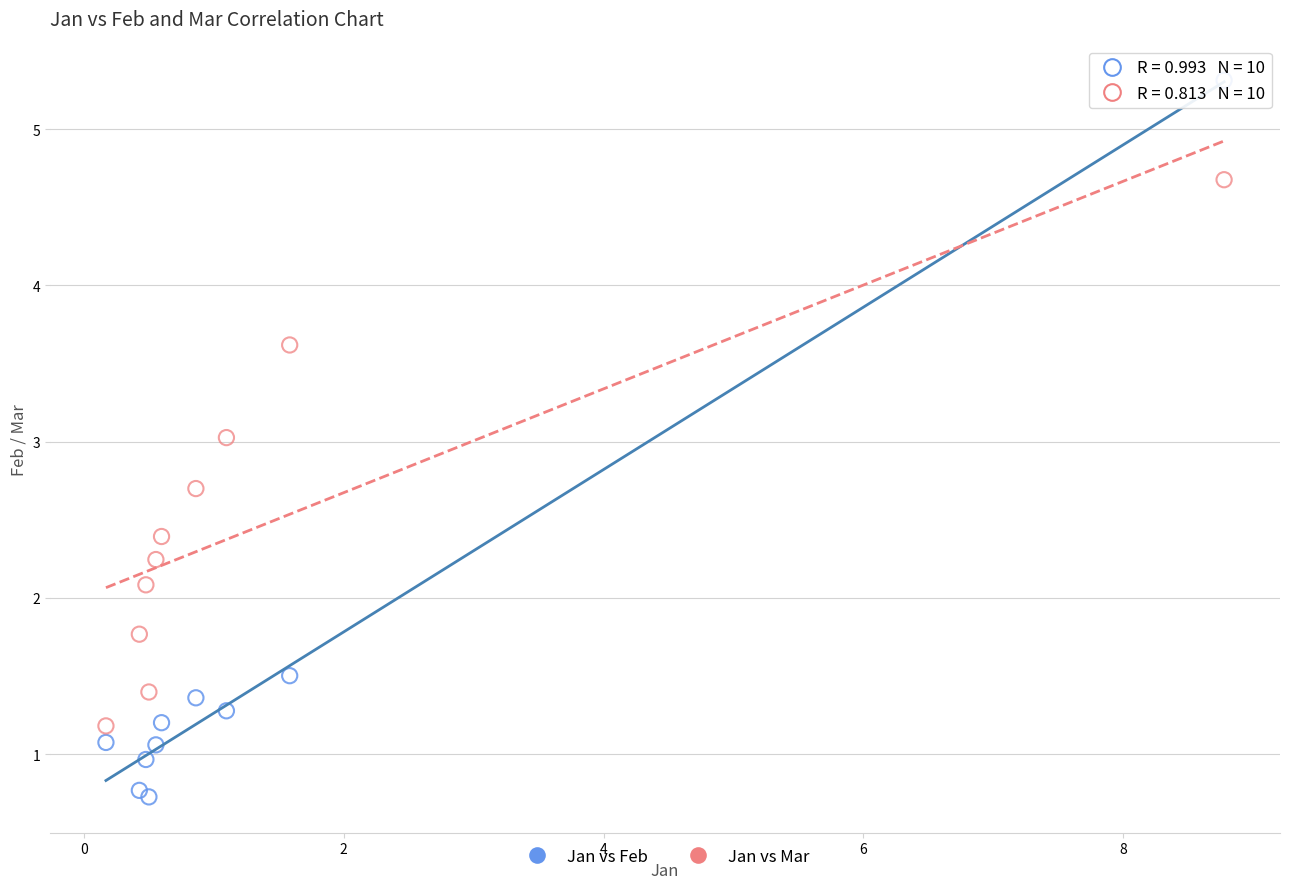

What are all the series names shown in the legend?

Jan vs Feb, Jan vs Mar